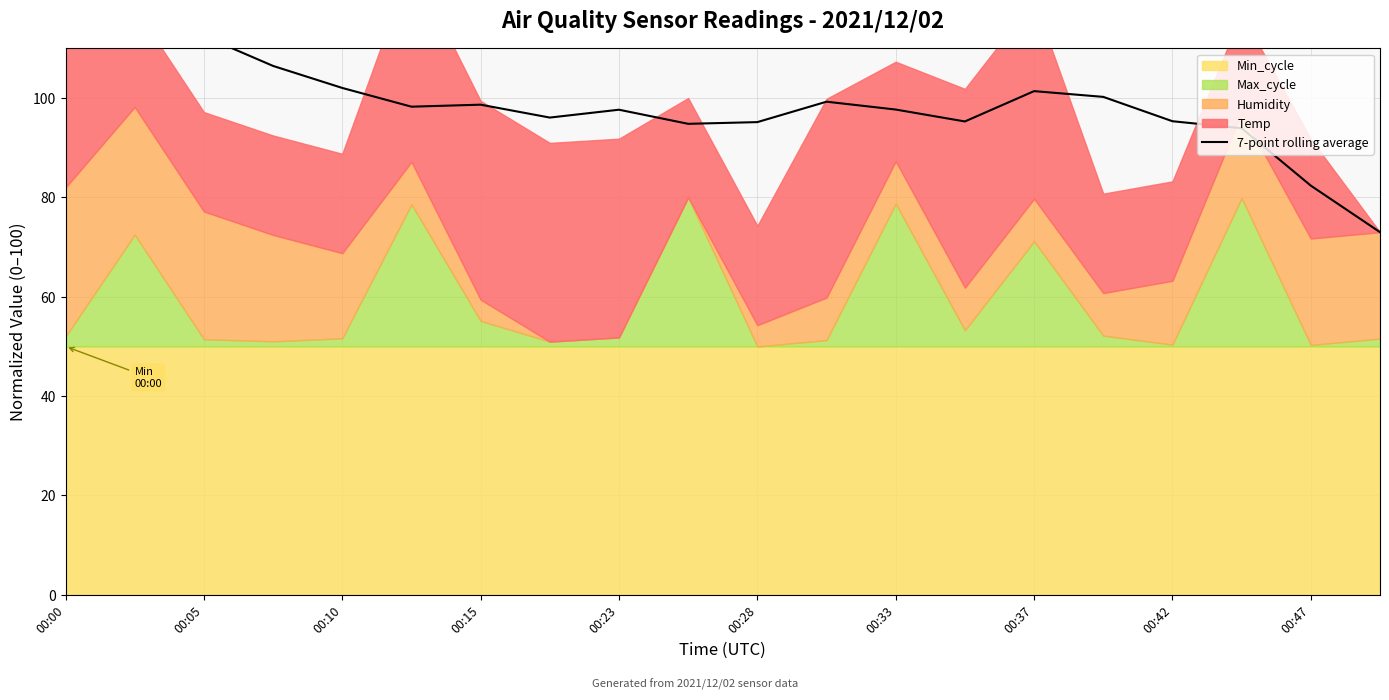

Rank the categories by value from lowest to highest.

19, 18, 17, 00:47, 10, 13, 16, 00:37, 00:42, 12, 00:28, 00:33, 11, 15, 14, 00:23, 00:15, 00:10, 00:05, 00:00